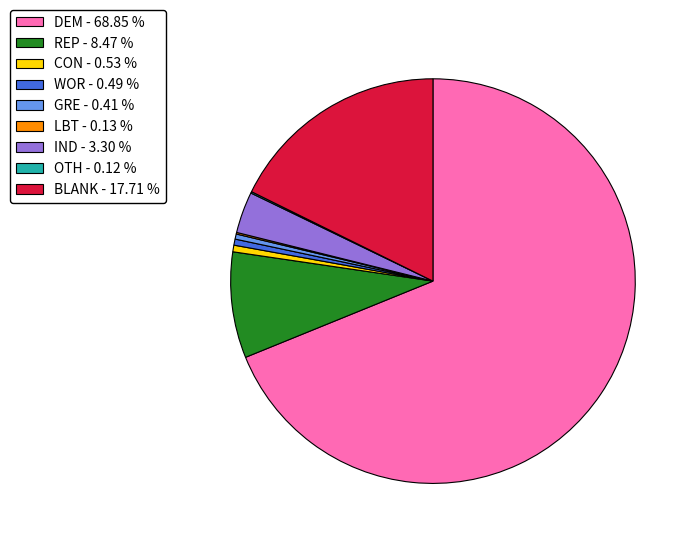

What is the ratio of the value at DEM - 68.85 % to the value at BLANK - 17.71 %?

3.9